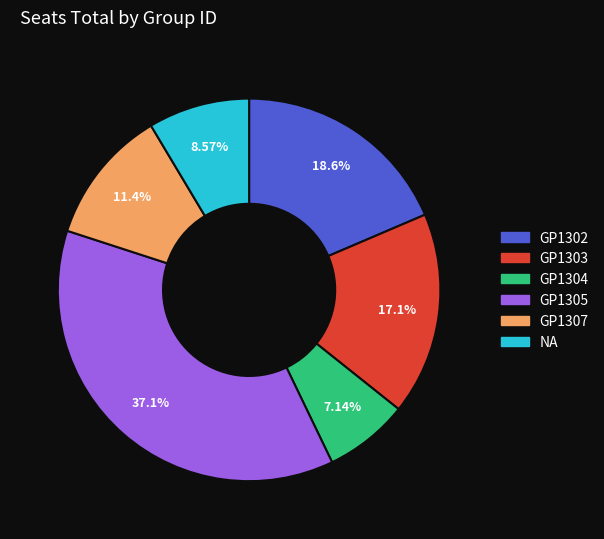

To the nearest percent, what portion does GP1307 represent?

11%